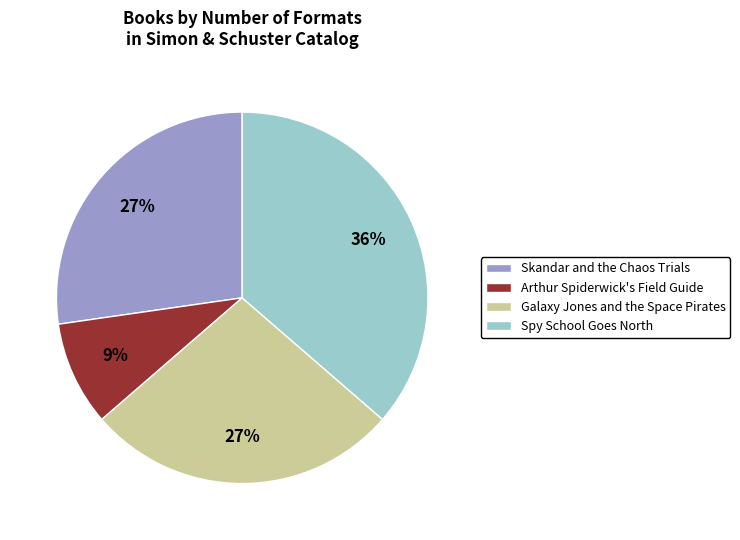

Is there any slice that represents more than half of the pie?

No